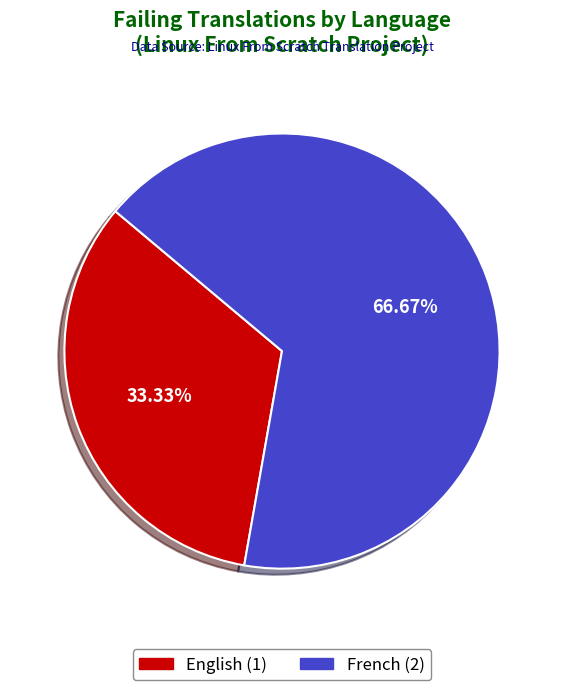

Is there a majority slice in this chart?

Yes